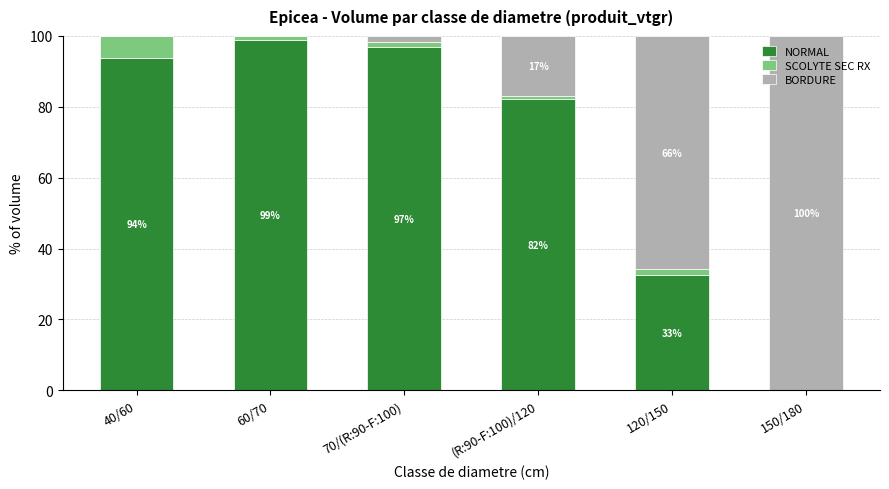

The value of NORMAL at 150/180 is 0.0. True or false?

True